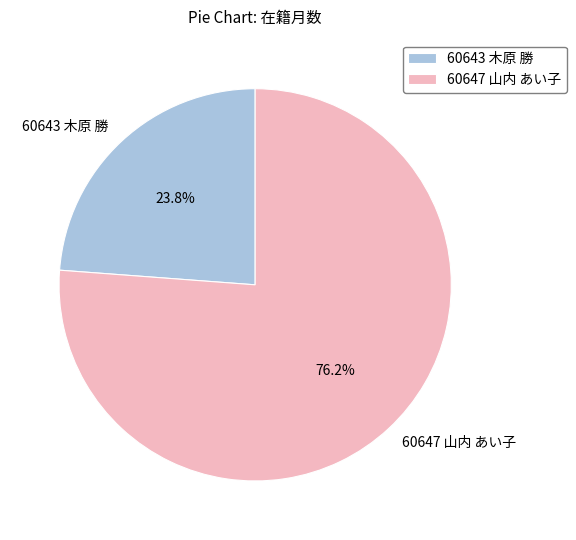

What percentage do 60643 木原 勝 and 60647 山内 あい子 together represent?

100.0%